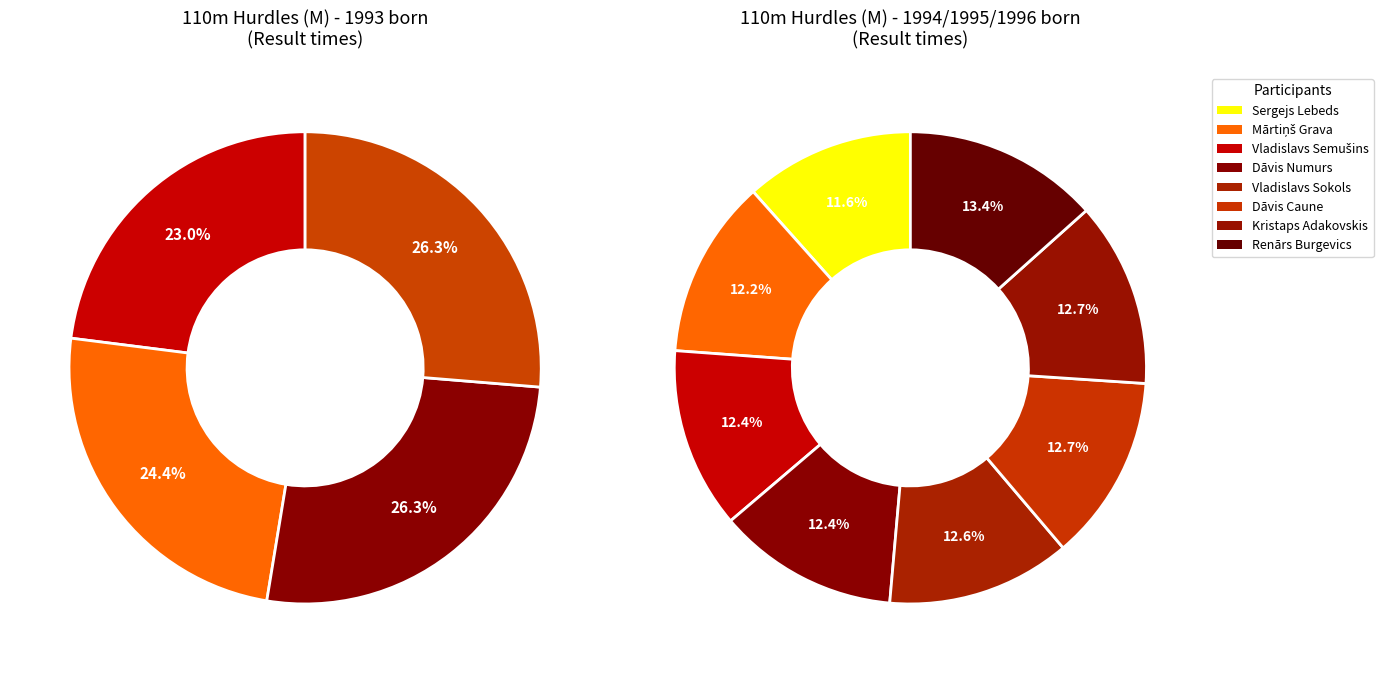

Does any single category account for the majority?

No